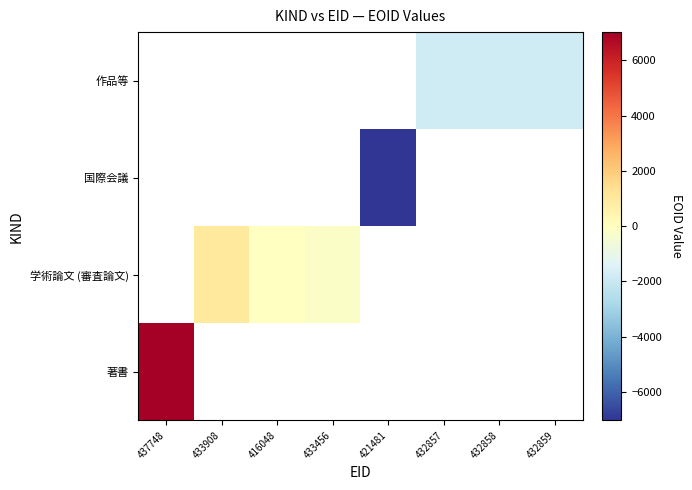

Rank the series at 437748 from lowest to highest value.

著書, 学術論文 (審査論文), 国際会議, 作品等